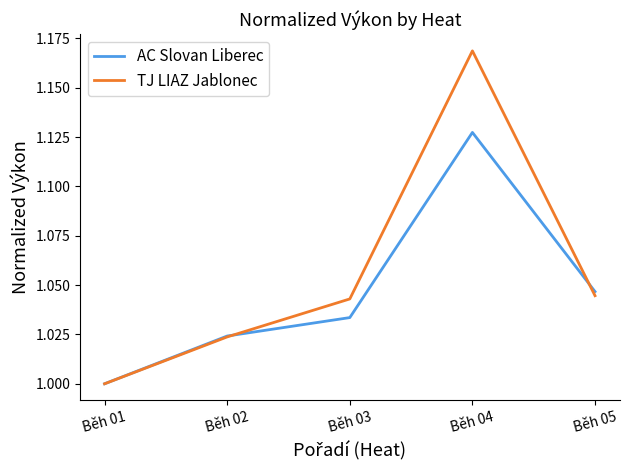

Is the value of AC Slovan Liberec at Běh 05 greater than the value of TJ LIAZ Jablonec at Běh 03?

Yes